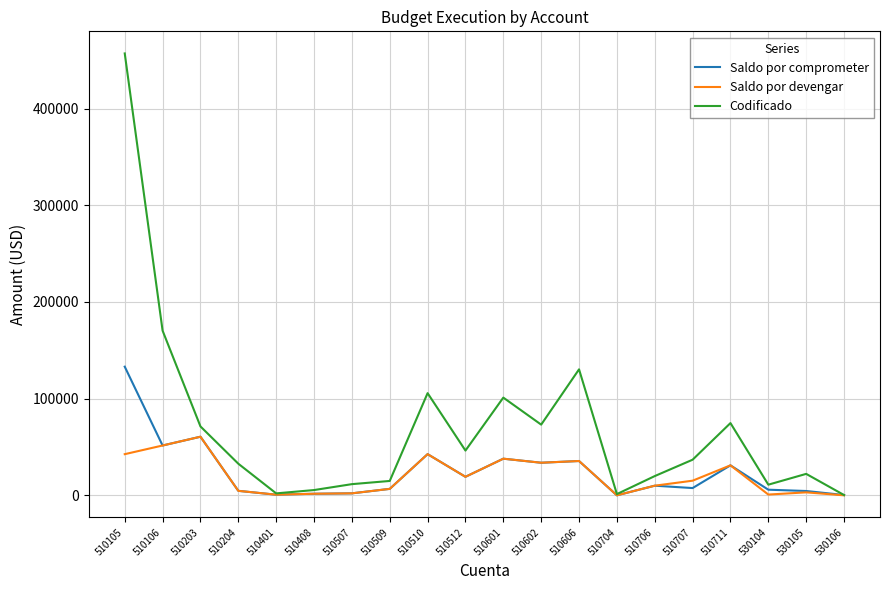

At which category is the sum across all series the highest?

510105